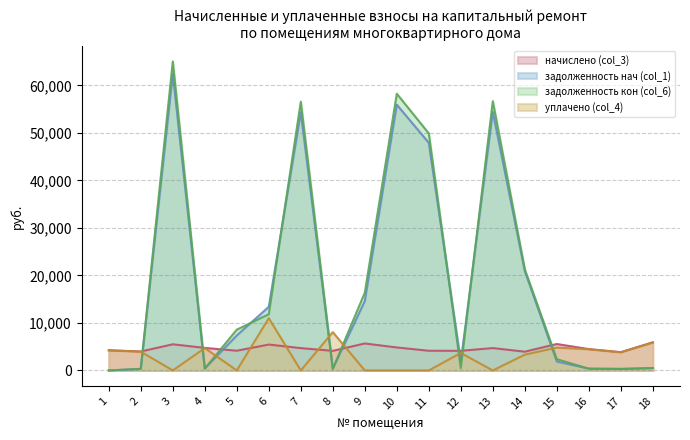

The value of задолженность кон (col_6) at 5 is 8587.0. True or false?

True